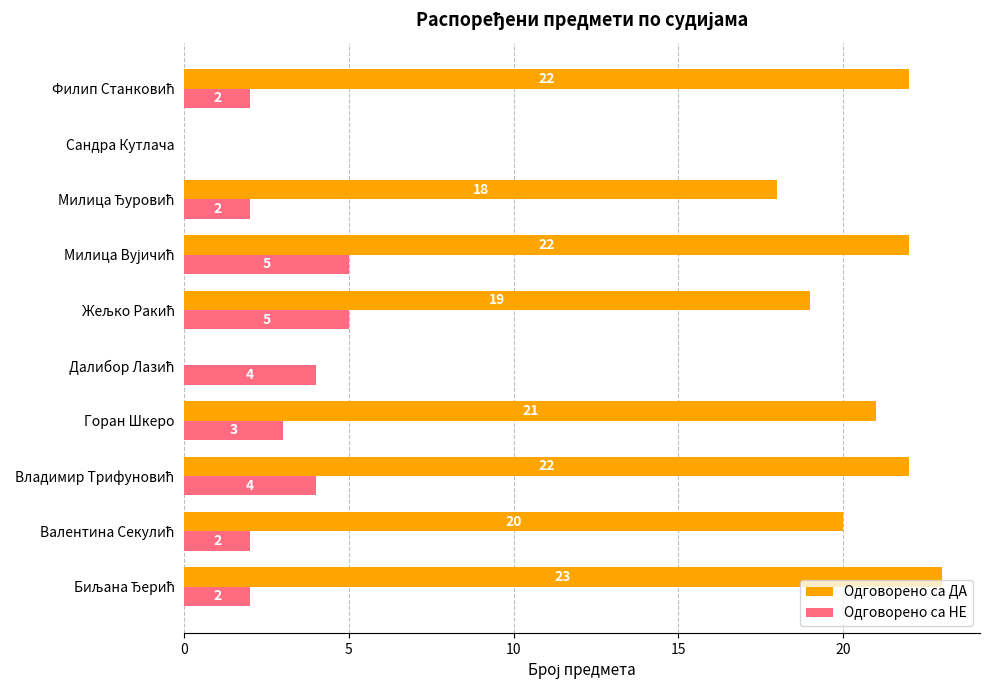

What is the maximum value for Одговорено са ДА?

23